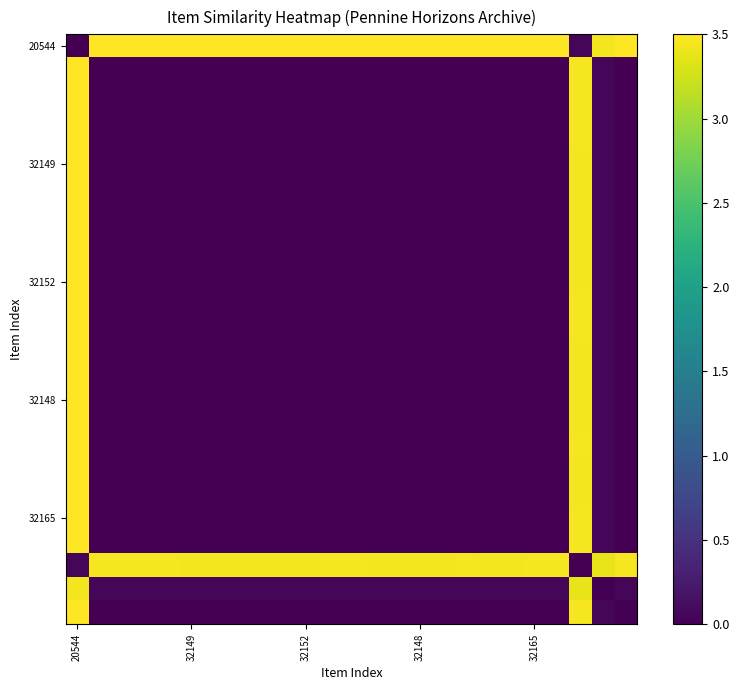

Which series has the largest total across all categories?

20544